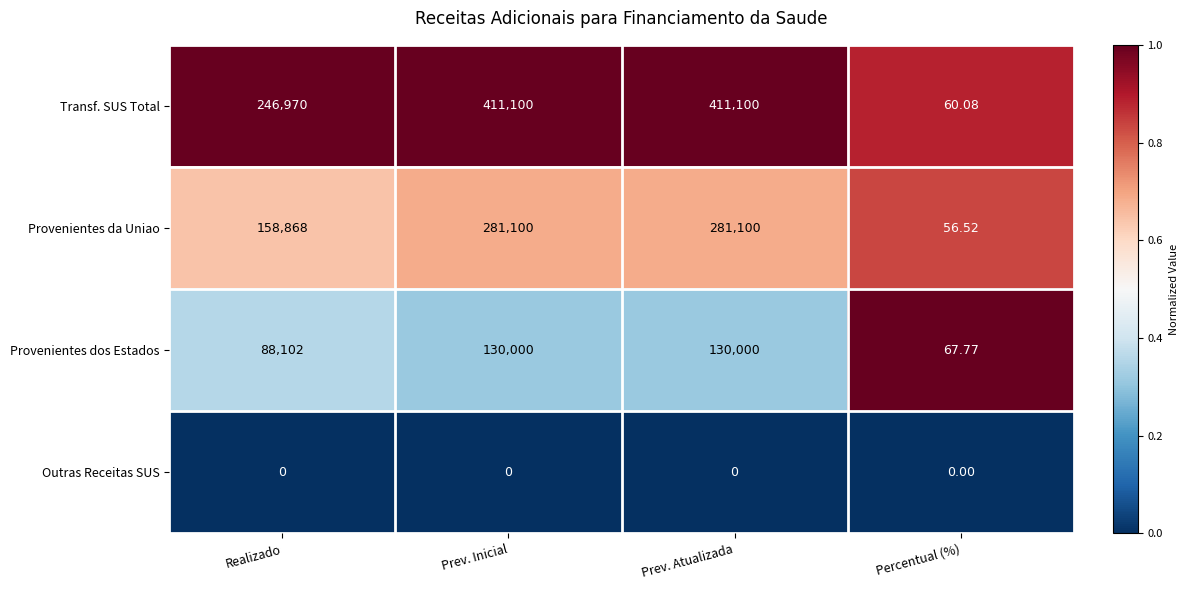

Rank the series at Prev. Atualizada from highest to lowest value.

Transf. SUS Total, Provenientes da Uniao, Provenientes dos Estados, Outras Receitas SUS